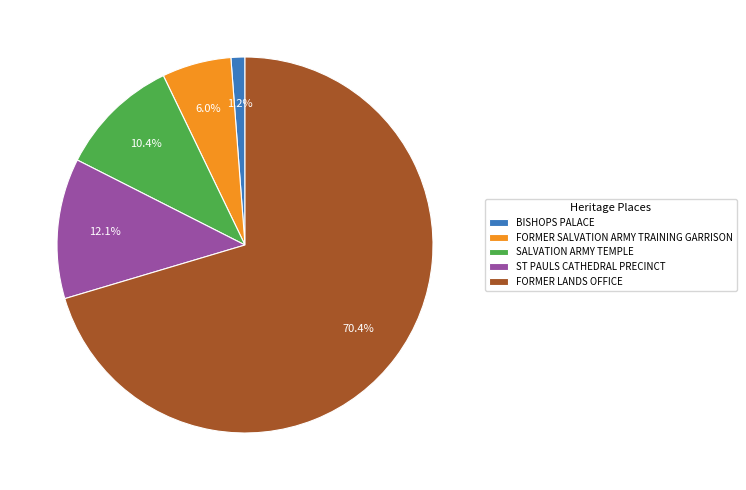

How many slices are in this pie chart?

5